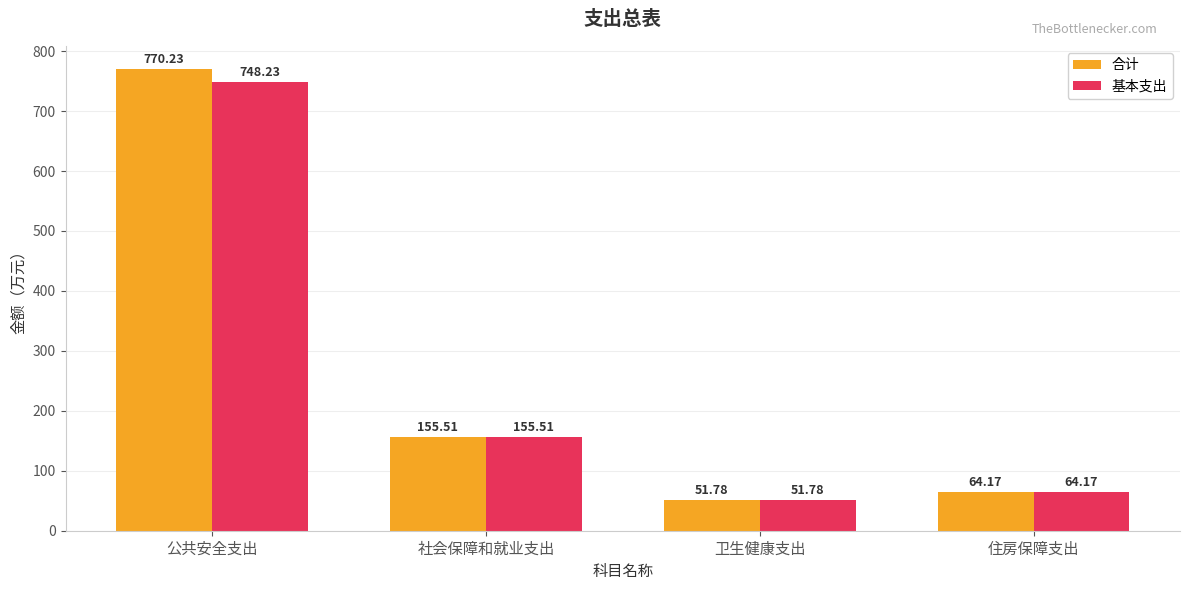

List the labels in order of 基本支出 value, largest first.

公共安全支出, 社会保障和就业支出, 住房保障支出, 卫生健康支出